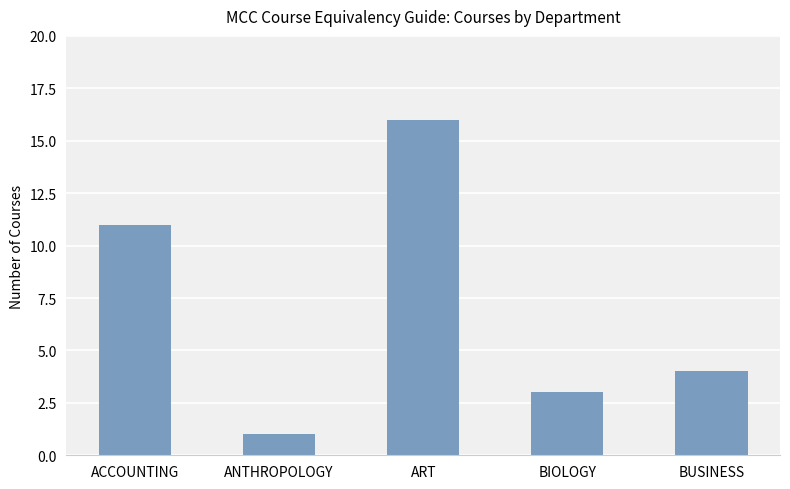

How many data points are less than 4?

2